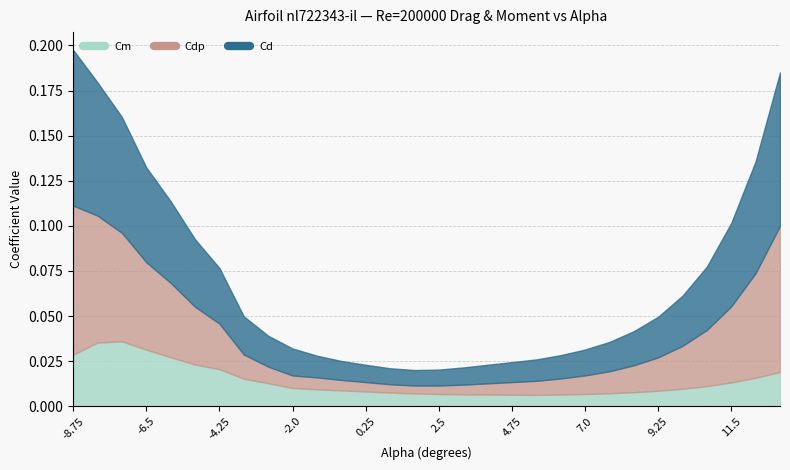

What is the difference between the maximum and minimum values in the Cd series?

0.1